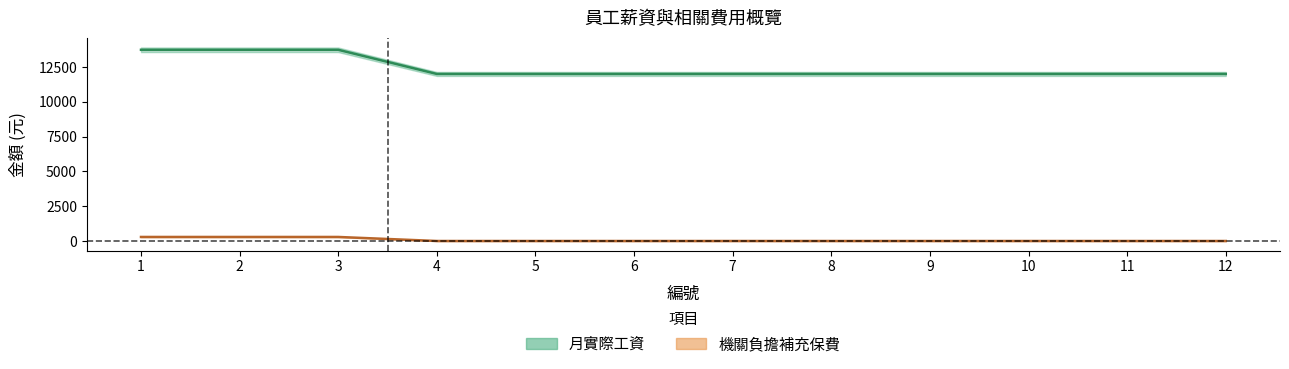

True or false: 機關負擔補充保費 has a value of -162.6 at 7.

False